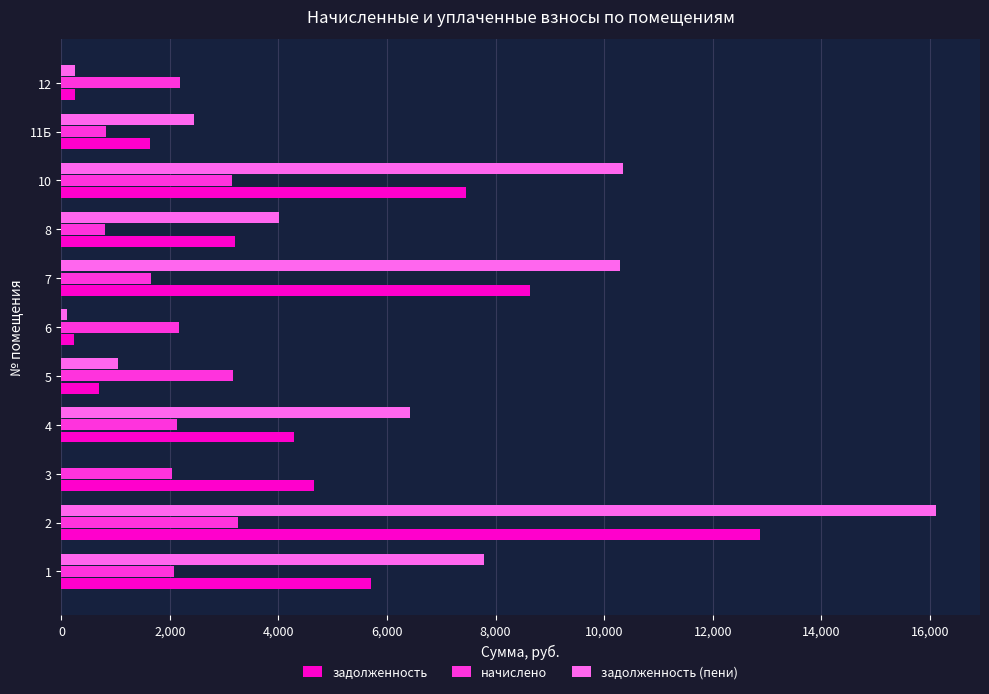

Which series has the largest total across all categories?

задолженность (пени)